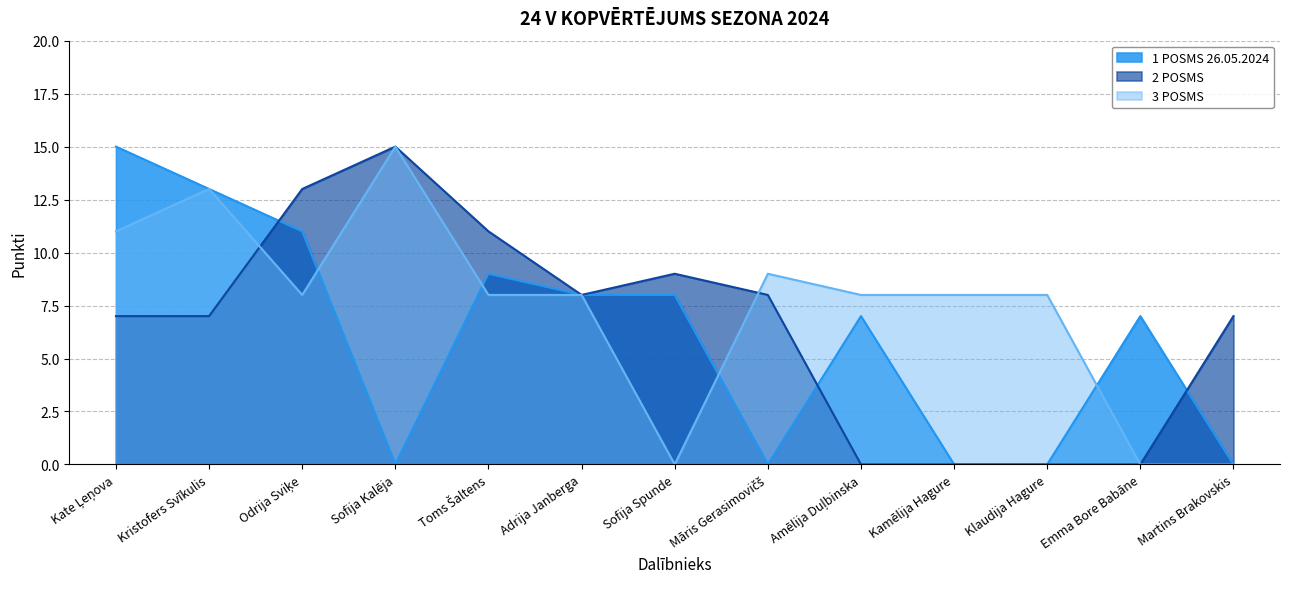

True or false: 3 POSMS has a value of 8 at Kamēlija Hagure.

True